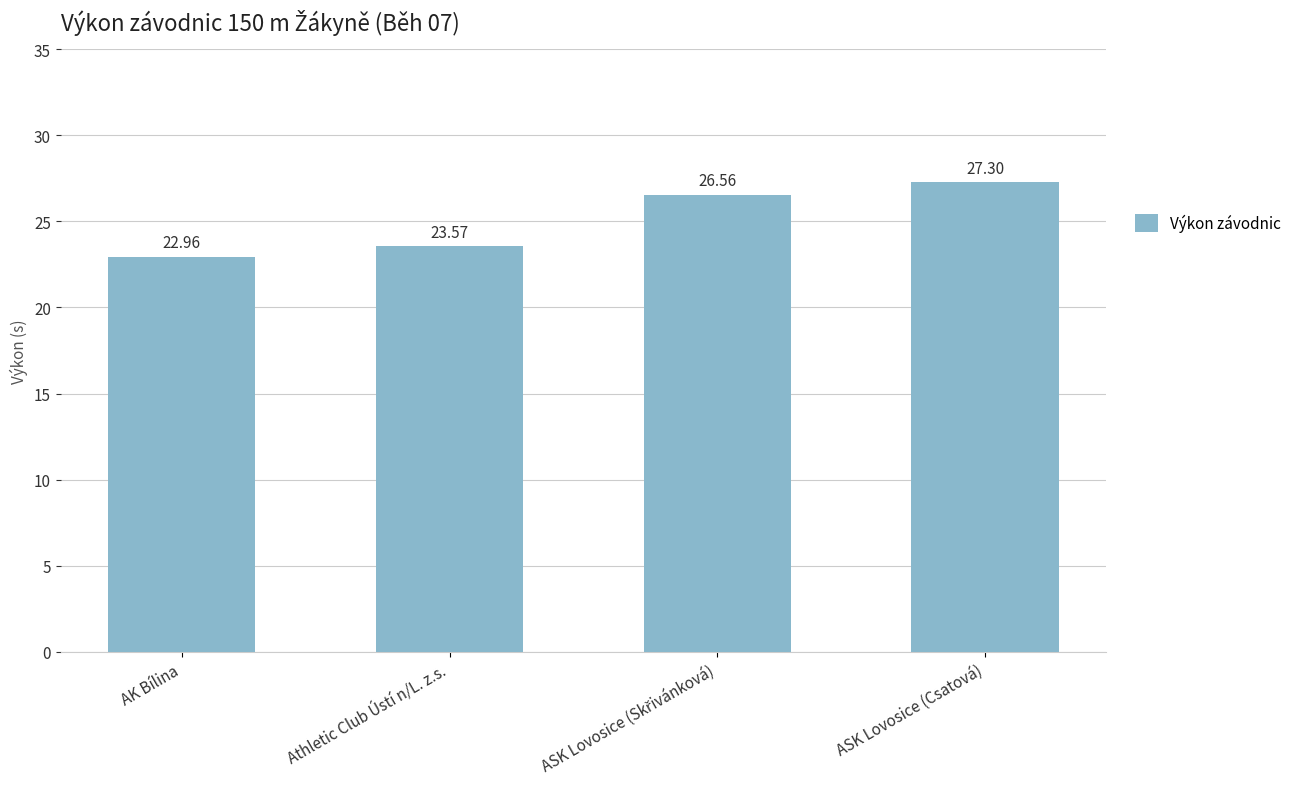

Which label corresponds to the largest value in the chart?

ASK Lovosice (Csatová)